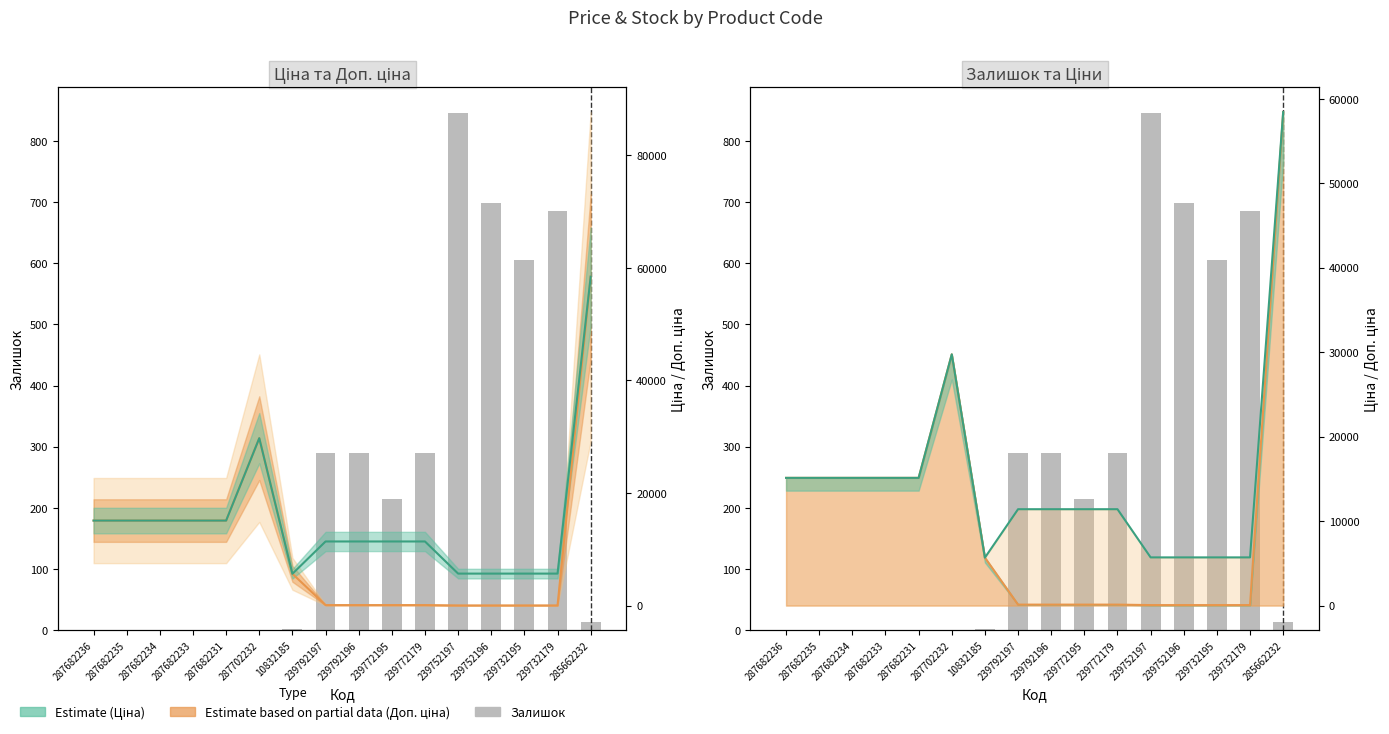

List the labels in order of value, smallest first.

287682236, 287682235, 287682234, 287682233, 287682231, 287702232, 10832185, 285662232, 239772195, 239792197, 239792196, 239772179, 239732195, 239732179, 239752196, 239752197